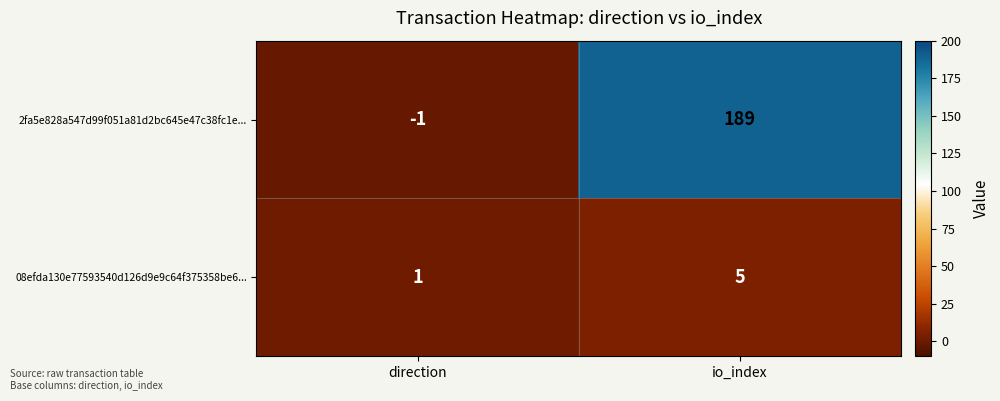

Reading right to left, list all the values displayed in this chart.

2fa5e828a547d99f051a81d2bc645e47c38fc1e...: io_index=189	direction=-1
08efda130e77593540d126d9e9c64f375358be6...: io_index=5	direction=1